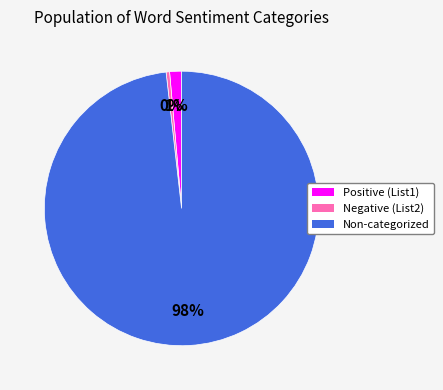

Is there a majority slice in this chart?

Yes